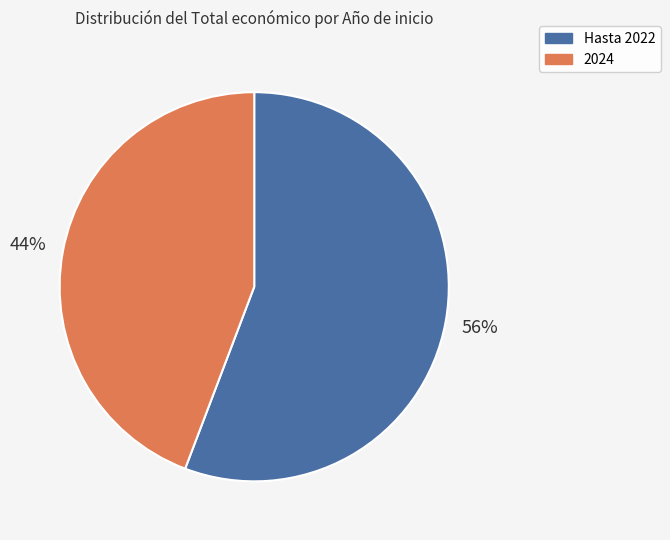

Is there a majority slice in this chart?

Yes